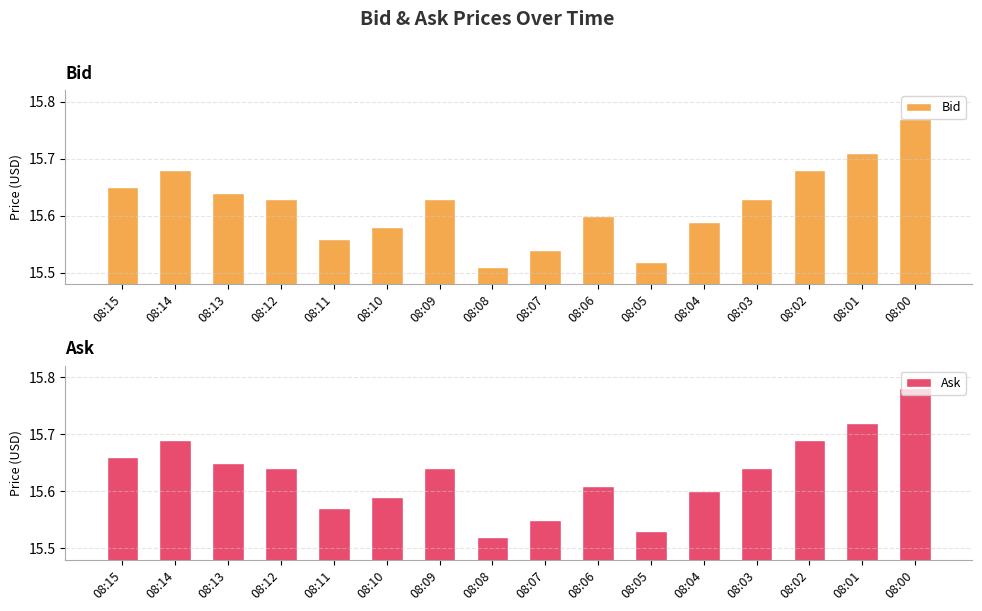

How many bars are there in total?

32